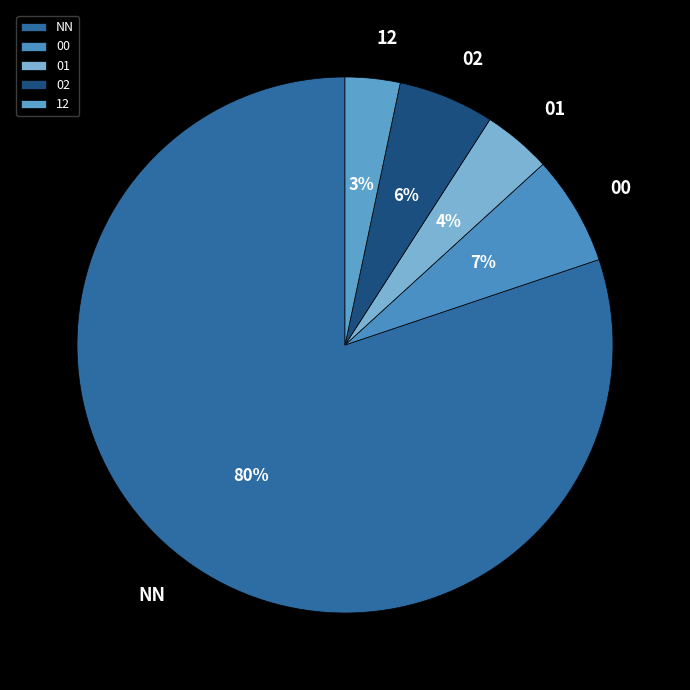

What is the smallest slice in the pie chart?

12